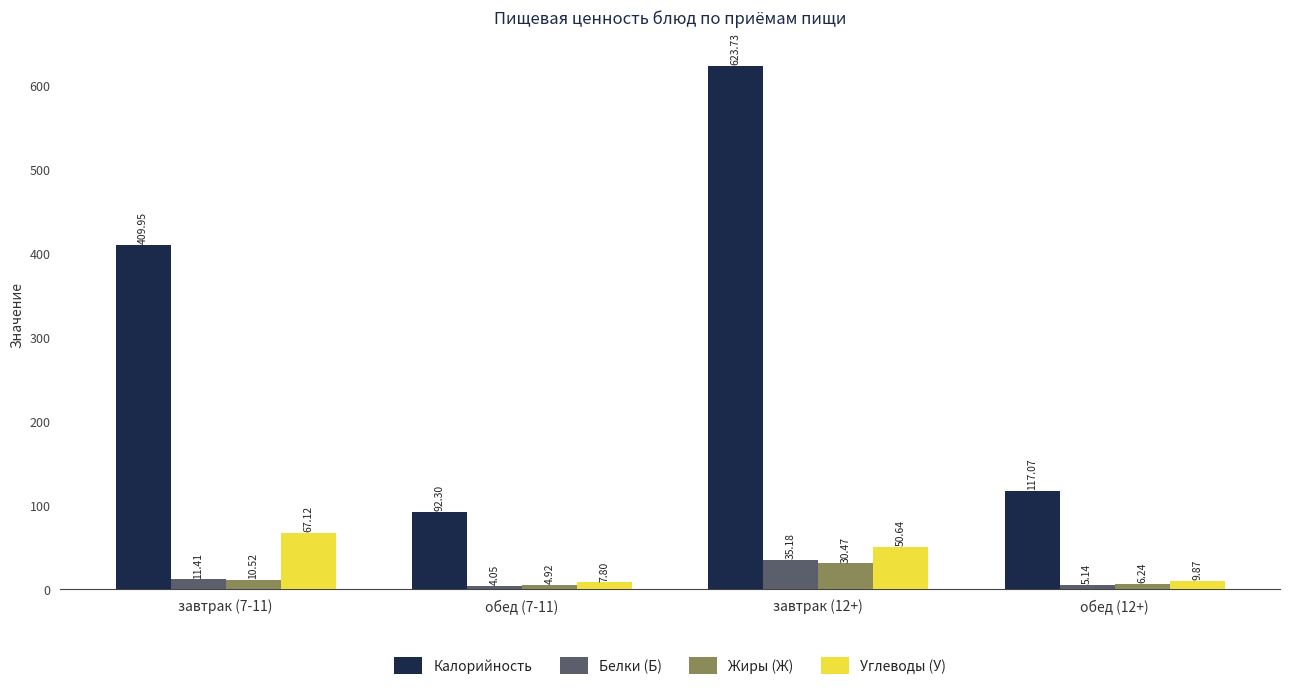

What is the label of the 4th bar from the right?

завтрак (7-11)